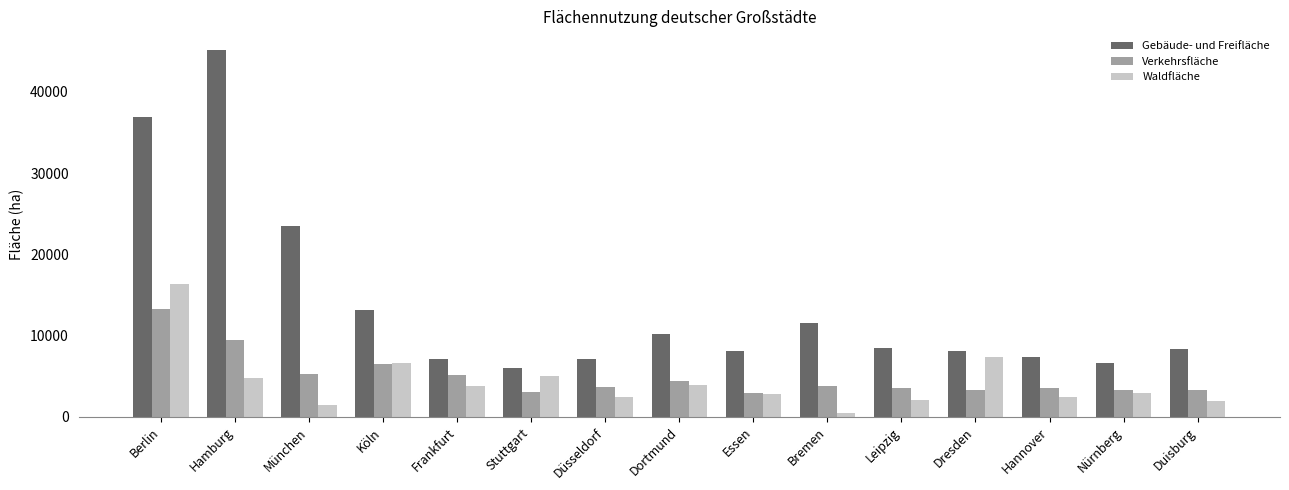

How many groups of bars are there?

15